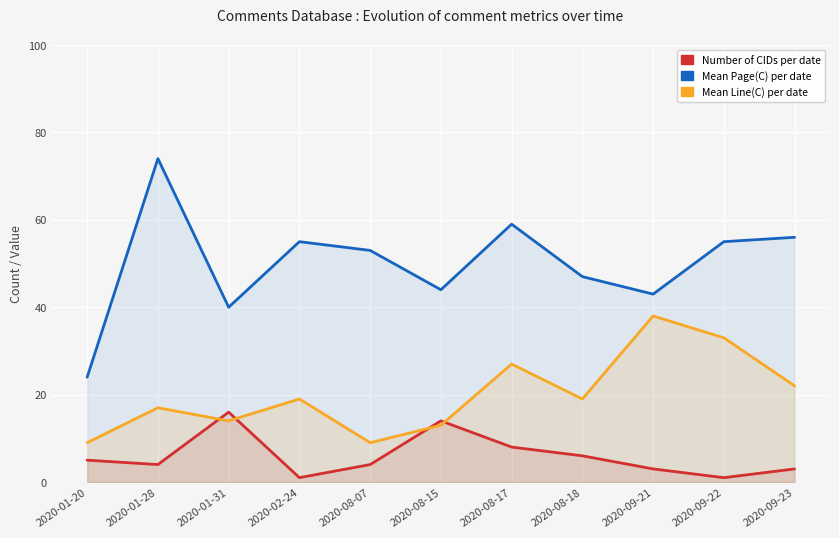

Rank the series by their maximum value, from lowest to highest.

Number of CIDs per date, Mean Line(C) per date, Mean Page(C) per date